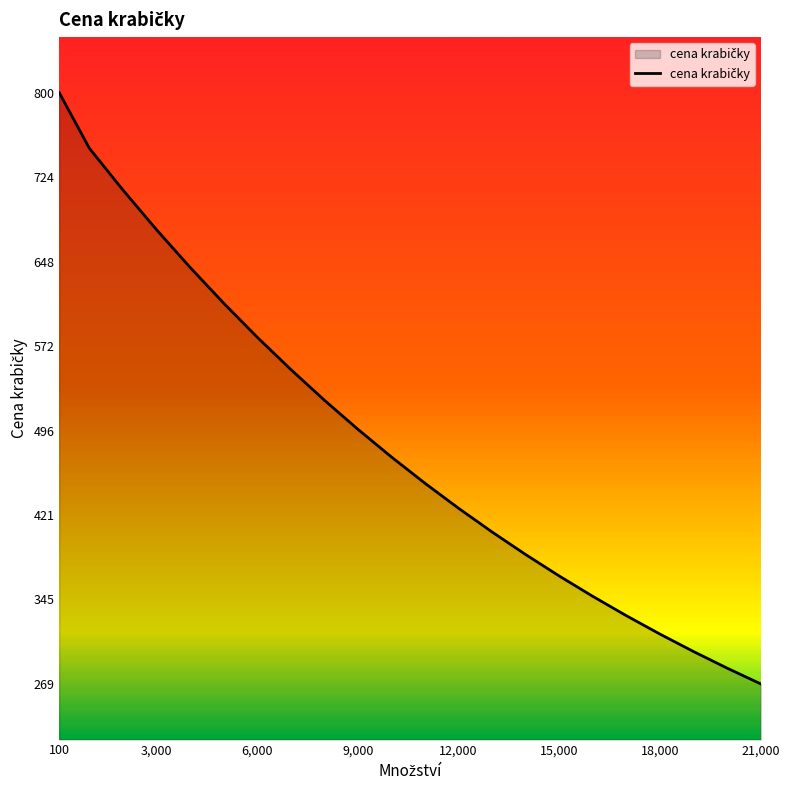

What is the difference between the second highest and second lowest values?

467.0